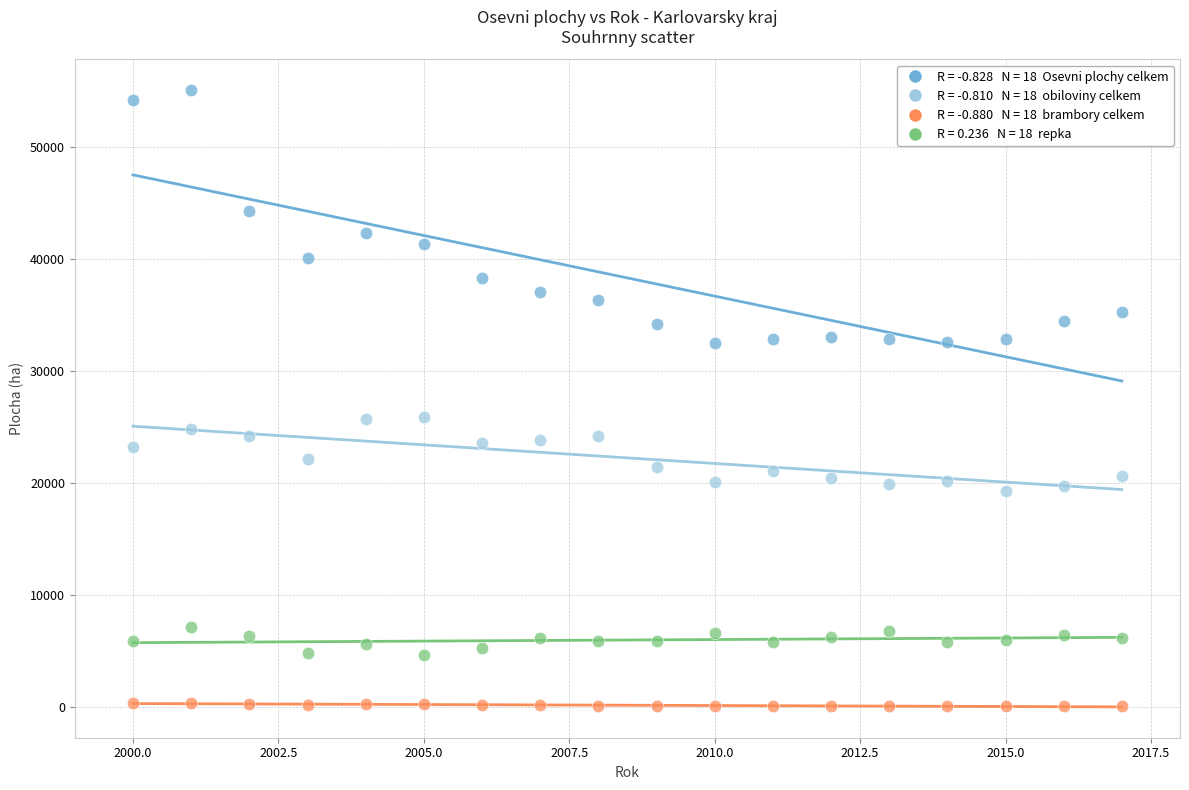

Across all data points, what is the range of Y values (max minus min)?

54961